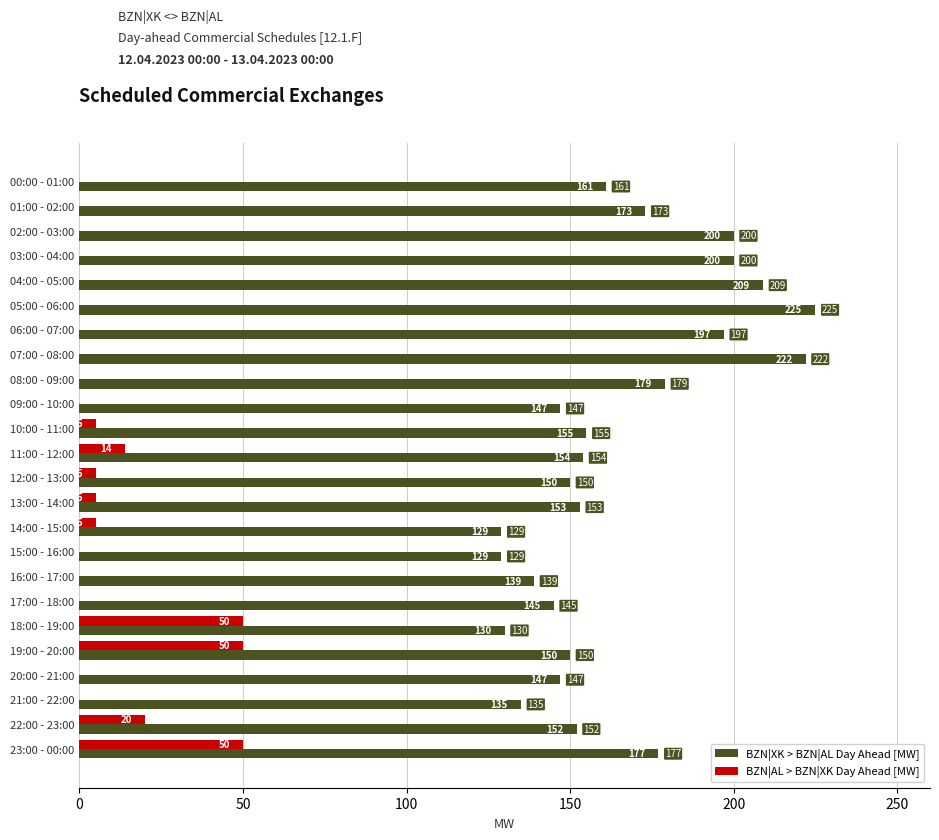

The BZN|XK > BZN|AL Day Ahead [MW] series shows 339 at 05:00 - 06:00. True or false?

False